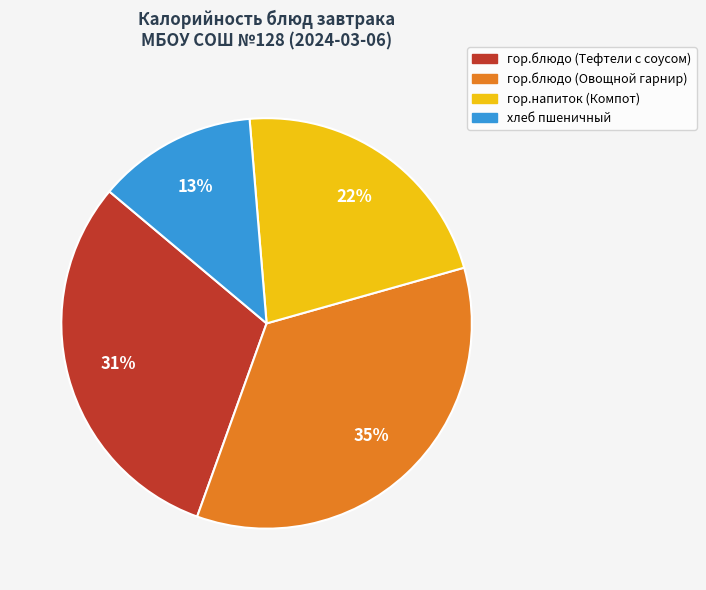

Which has a higher value, хлеб пшеничный or гор.блюдо (Тефтели с соусом)?

гор.блюдо (Тефтели с соусом)